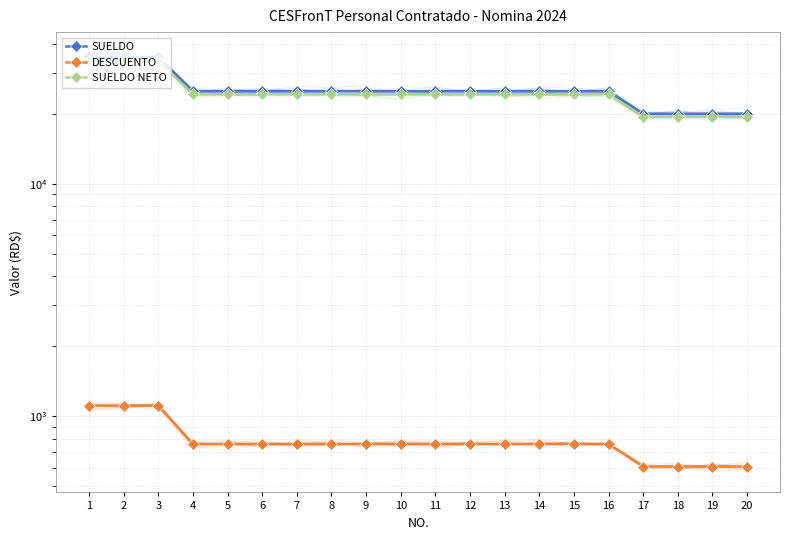

Is this an area chart (filled region under the line)?

No